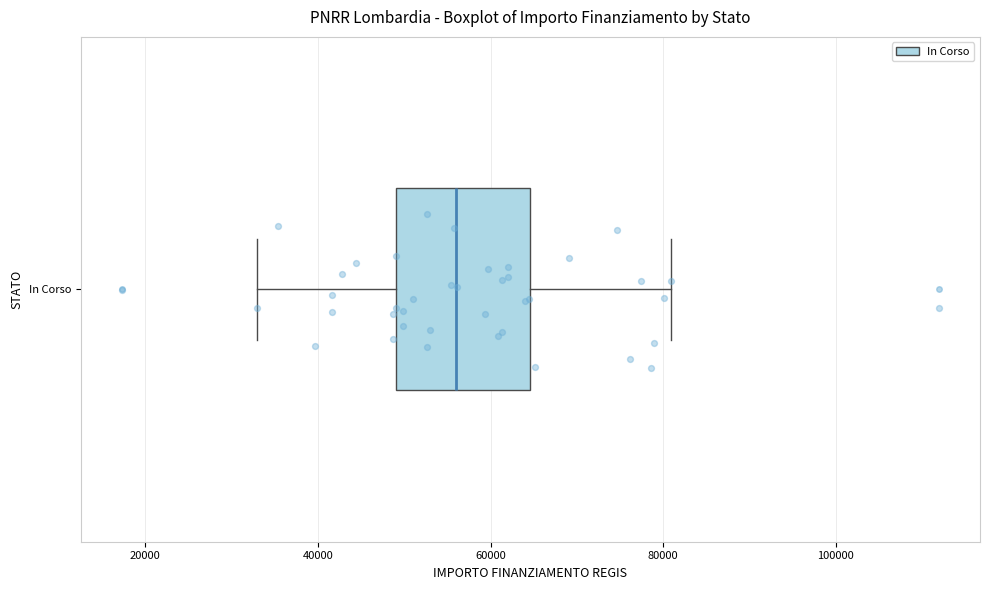

Read this box plot against the x-axis: the position of the median line, the range covered by the box, and the ends of both whiskers. The values are not printed on the chart, so give them approximately, as read against the axis.

median 56000, box 50000 to 64000, whiskers 32000 to 80000